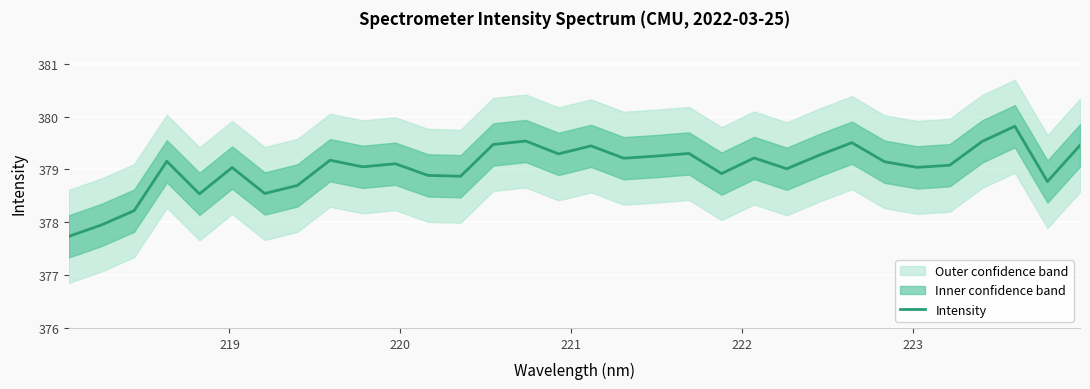

How many lines are shown in the chart?

1